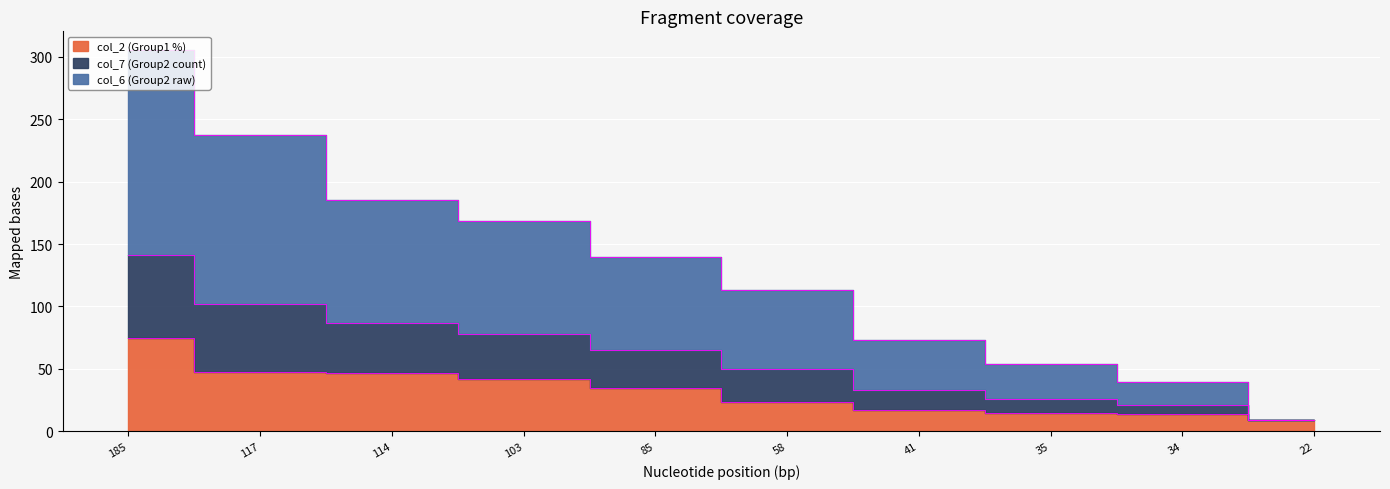

How many values in the col_2 (Group1 %) series are below 34?

5